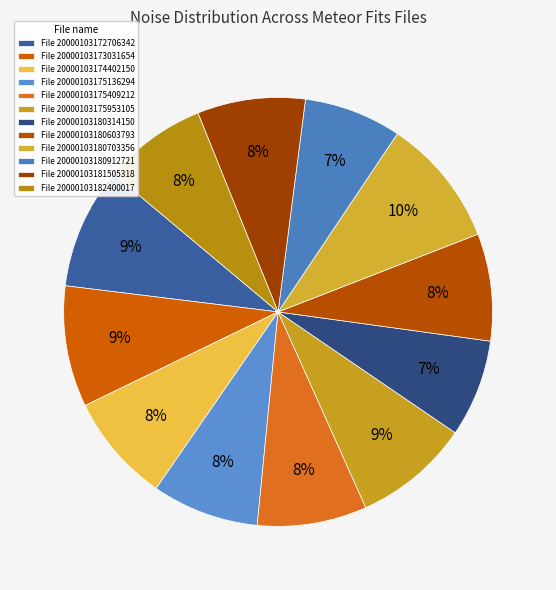

How many segments does this pie chart have?

12